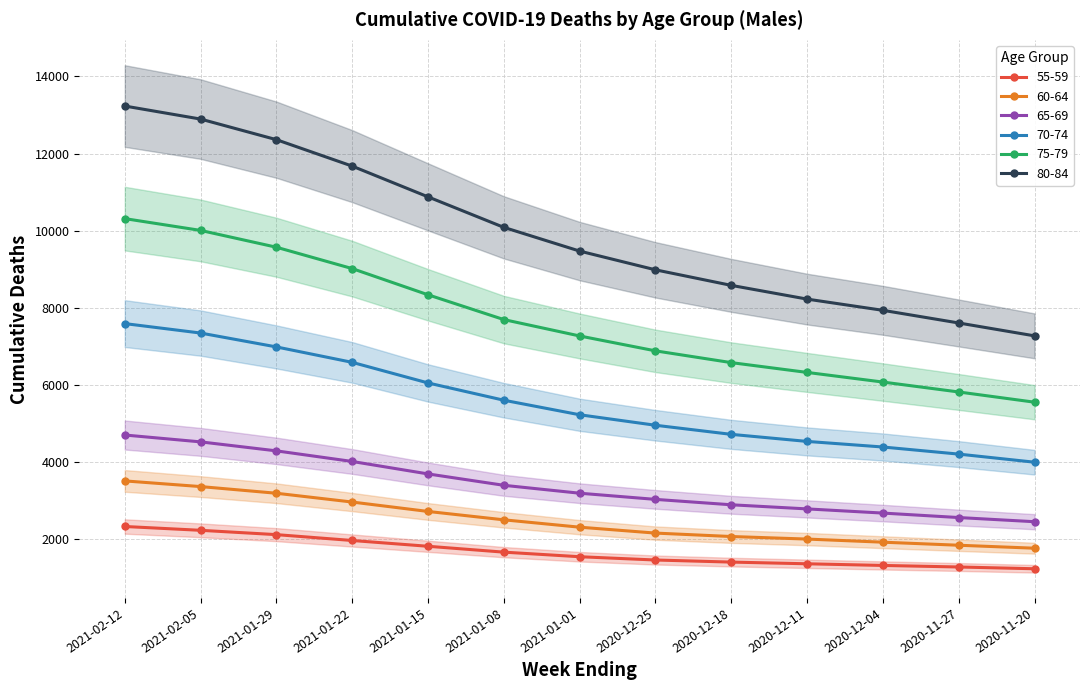

Is the value of 75-79 at 2020-12-18 greater than the value of 65-69 at 2021-02-12?

Yes